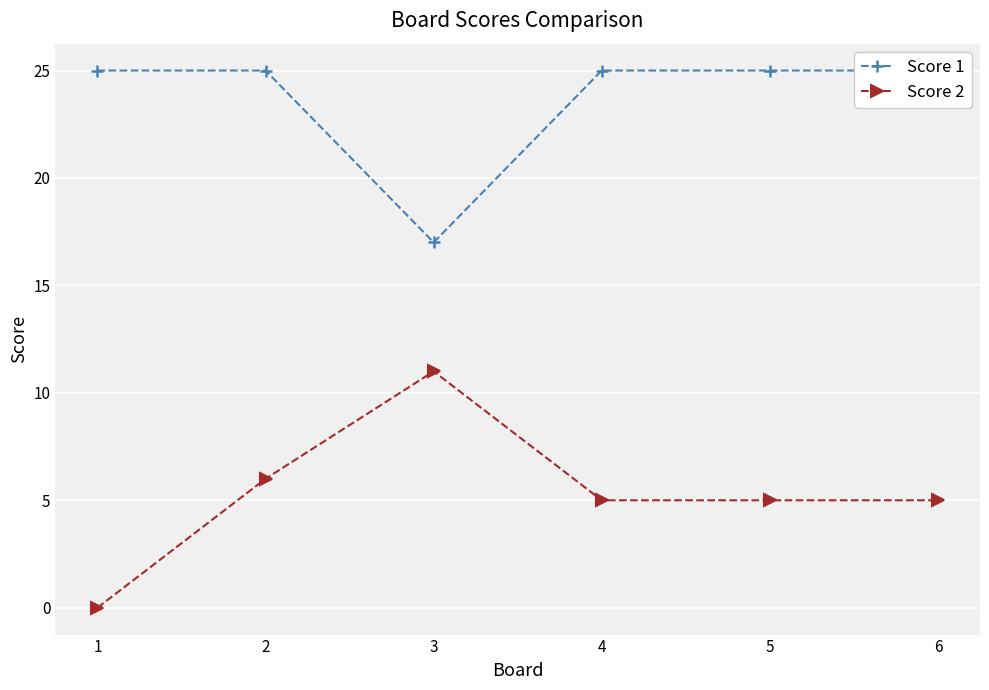

Is it true that Score 2 equals 5 at 4?

True